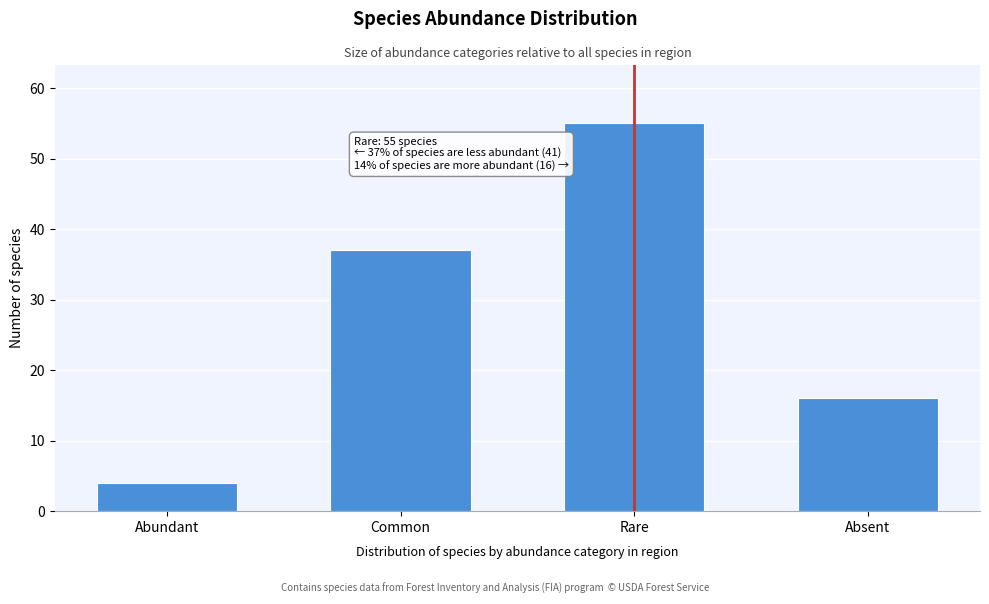

Reading left to right, list all the values displayed in this chart.

Abundant=4	Common=37	Rare=55	Absent=16